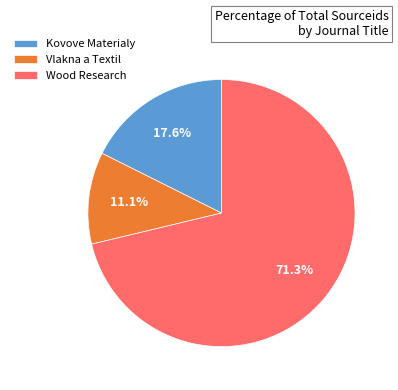

To the nearest percent, what is the average slice percentage?

33%